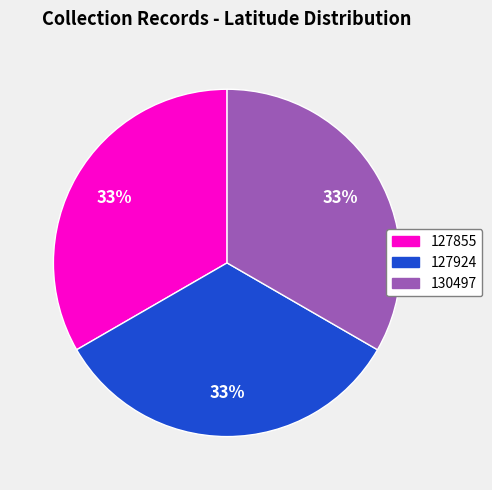

What percentage is the 127924 slice, to the nearest percent?

33%